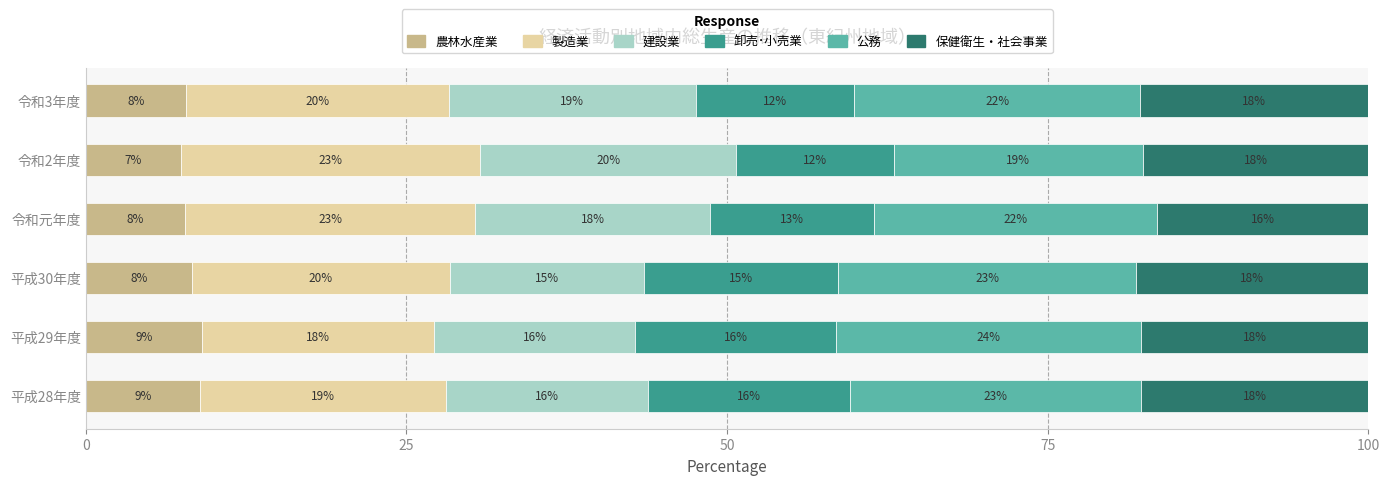

What are all the series names shown in the legend?

農林水産業, 製造業, 建設業, 卸売･小売業, 公務, 保健衛生・社会事業